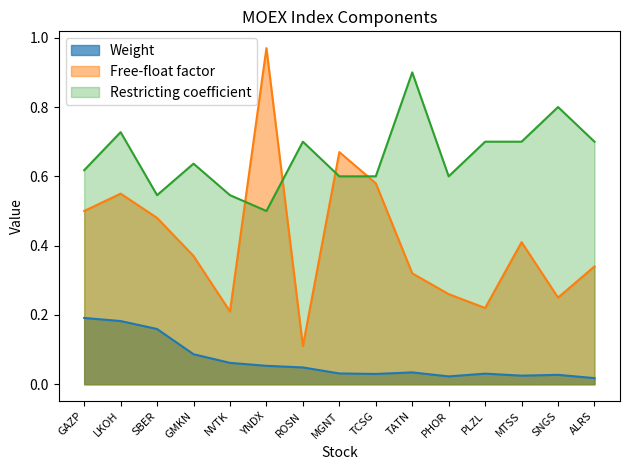

How many Restricting coefficient values are between 0 and 1?

15